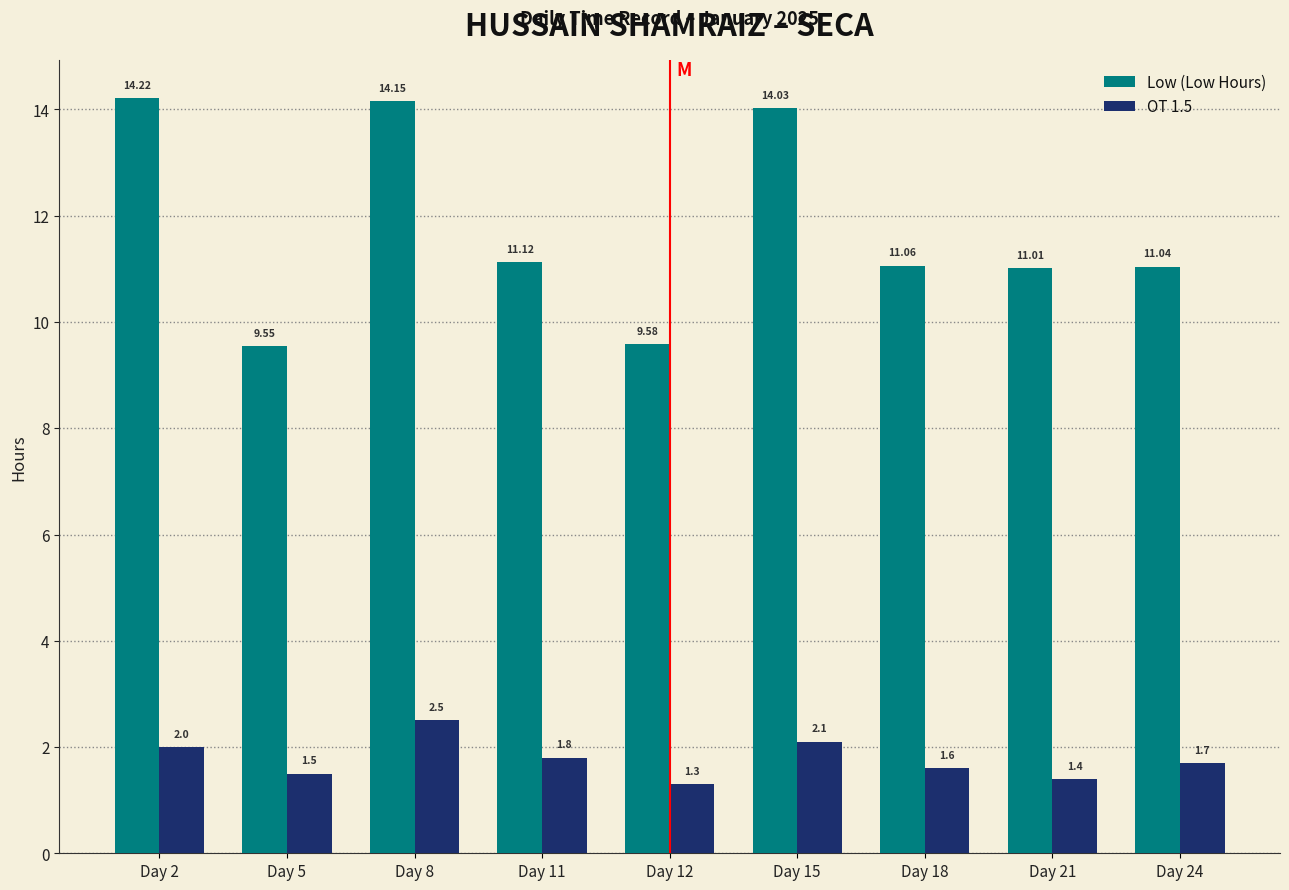

Which series has the widest spread of values?

Low (Low Hours)